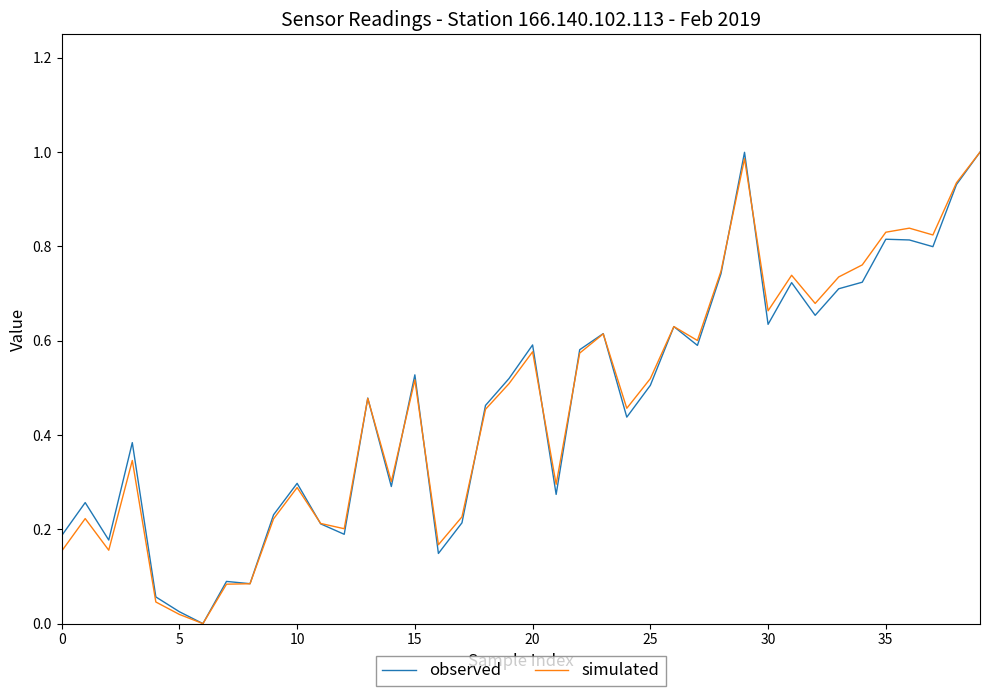

The simulated series shows 0.9 at 25. True or false?

False